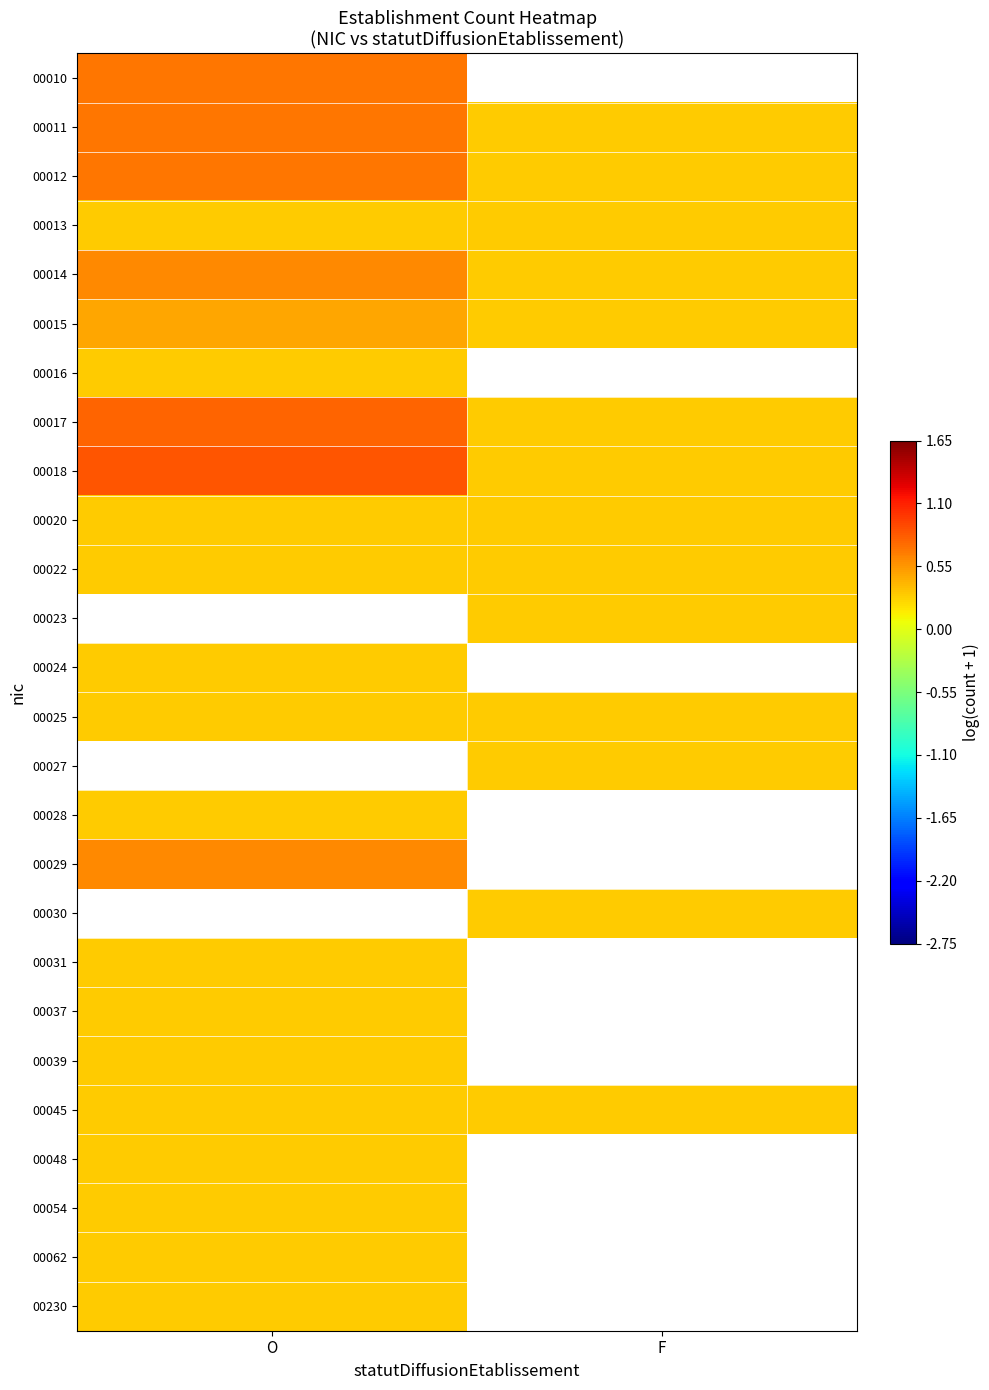

List the labels in order of 00045 value, largest first.

O, F